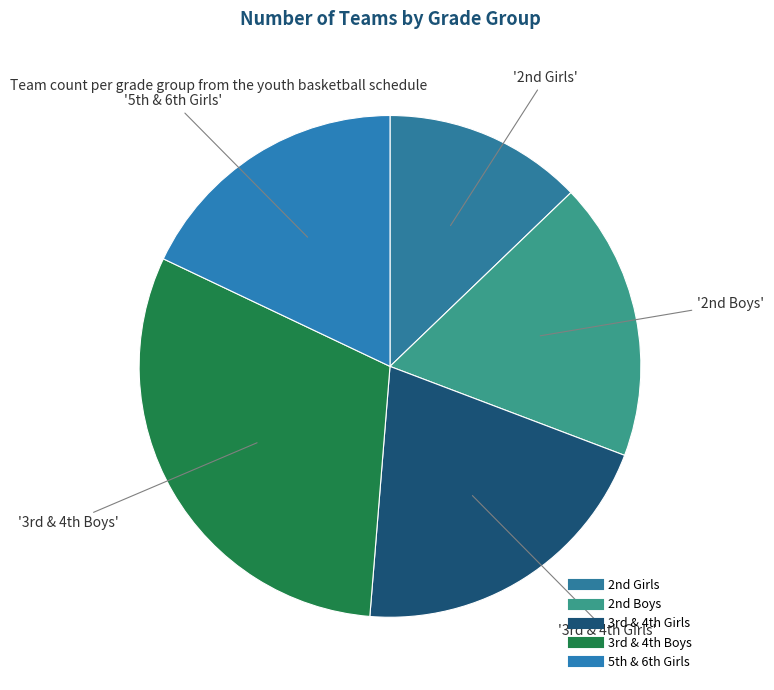

Count the number of slices in the pie.

5